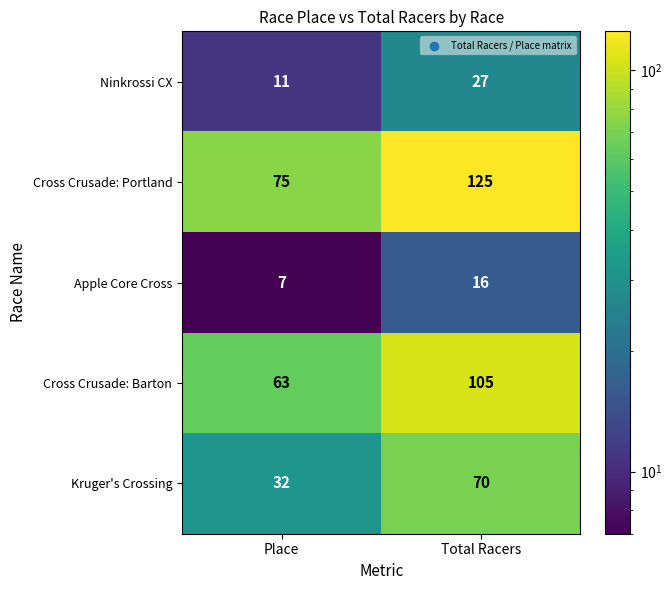

Reading right to left, transcribe all the data shown in this chart.

Ninkrossi CX: 27	11
Cross Crusade: Portland: 125	75
Apple Core Cross: 16	7
Cross Crusade: Barton: 105	63
Kruger's Crossing: 70	32